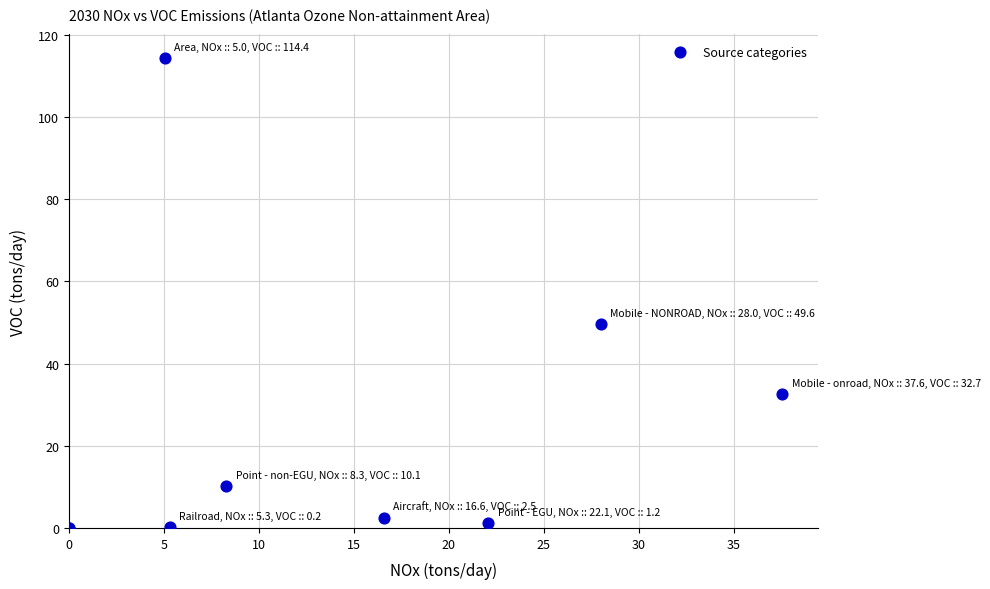

What Y value in the scatter plot is closest to 57?

49.6